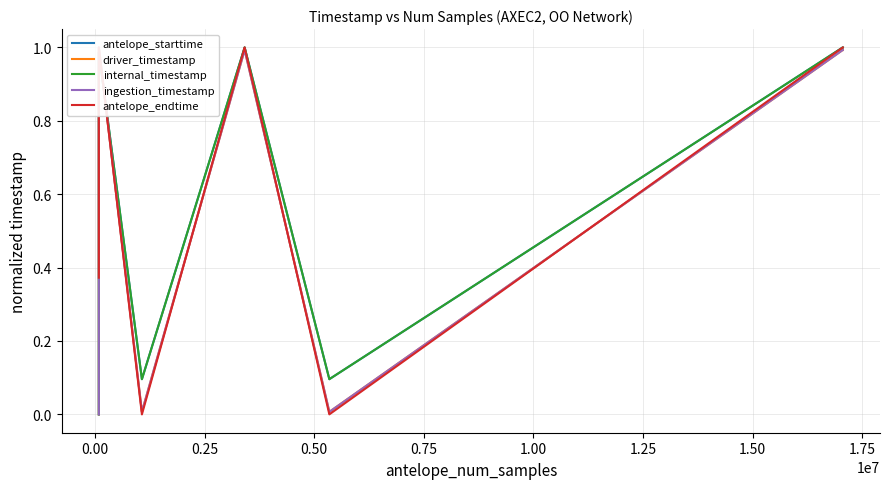

How many lines are shown in the chart?

5